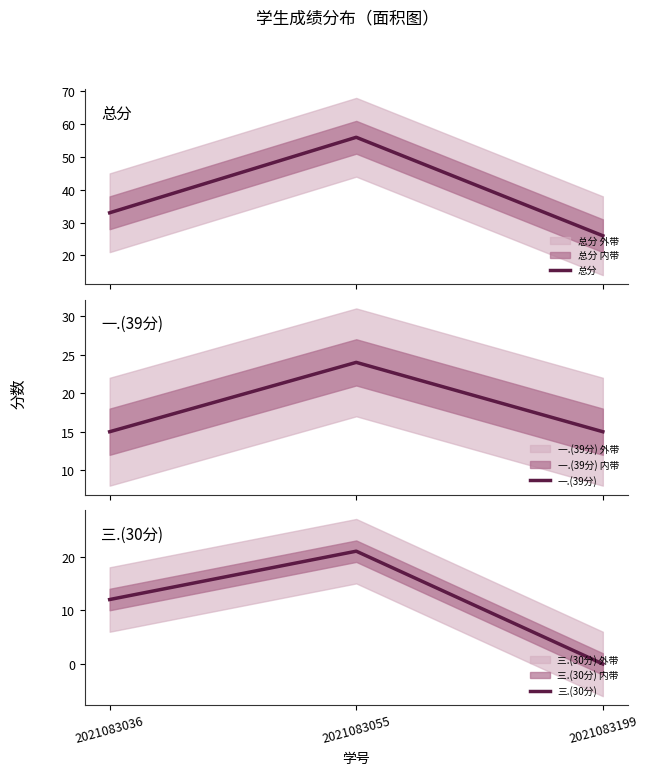

Which series changed the most between 2021083036 and 2021083055?

总分